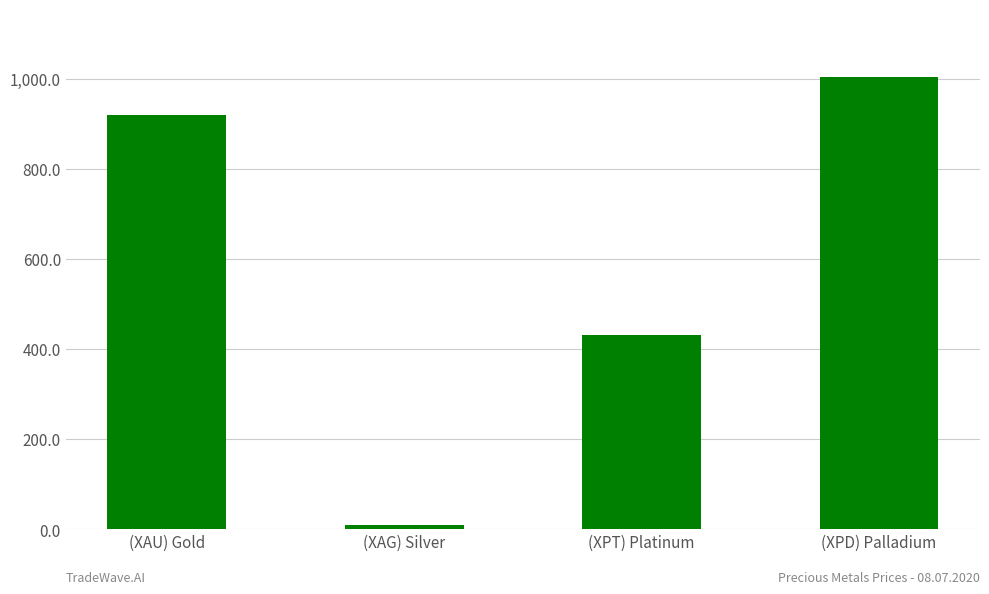

How many distinct data groups are displayed?

1